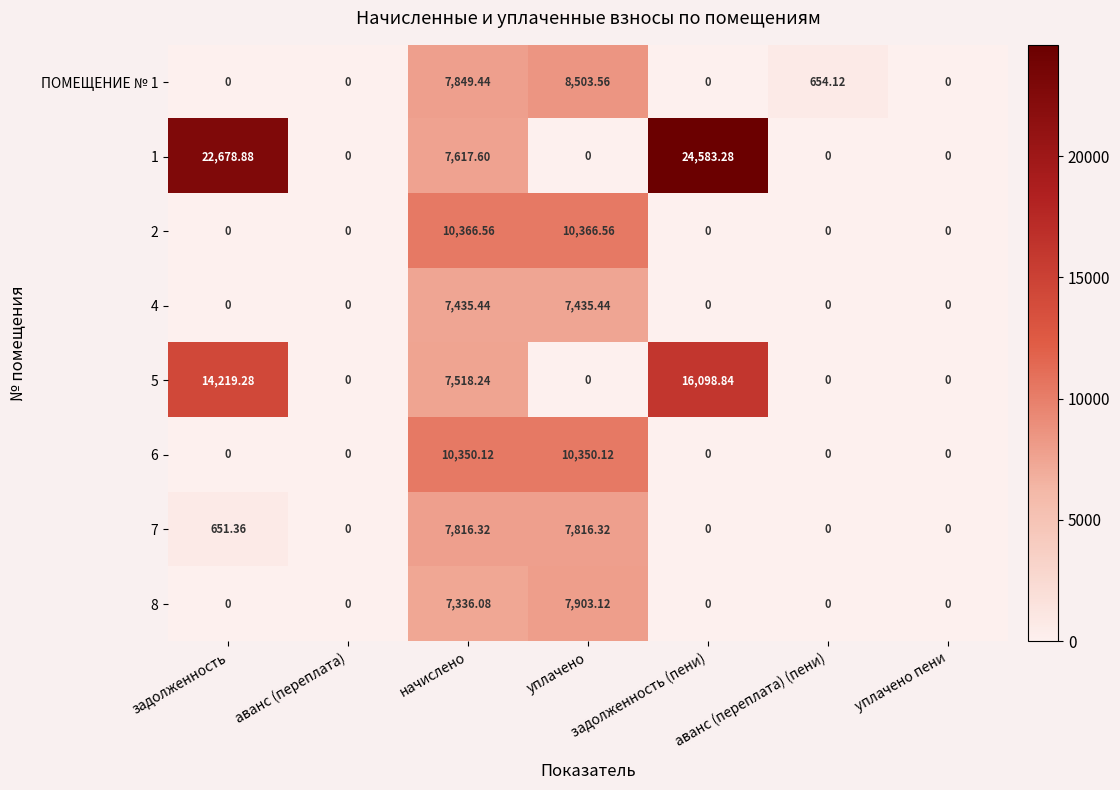

At which category is the sum across all series the highest?

начислено